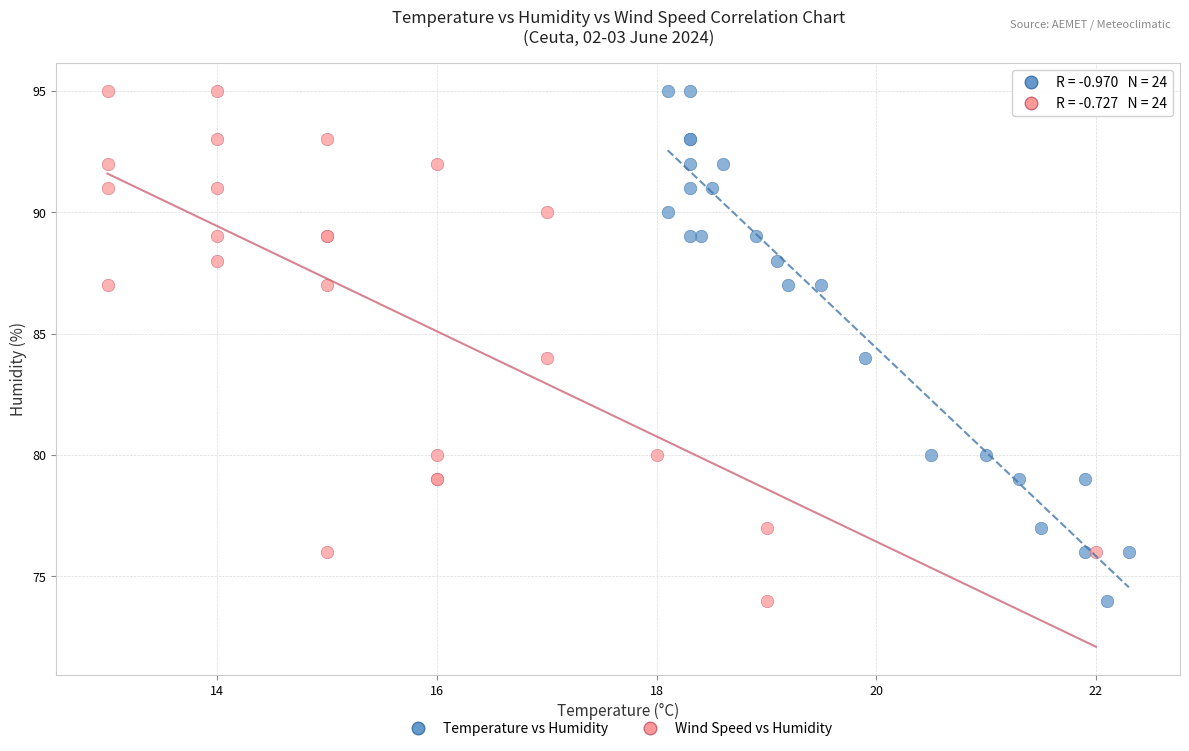

What are all the series names shown in the legend?

Temperature vs Humidity, Wind Speed vs Humidity